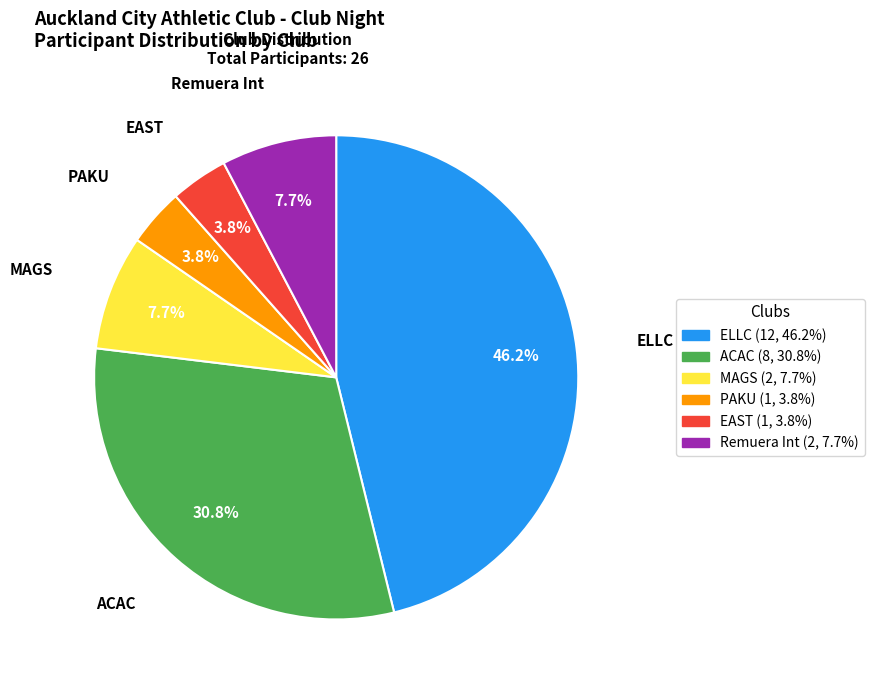

What is the ratio of the value at ELLC to the value at MAGS?

6.0